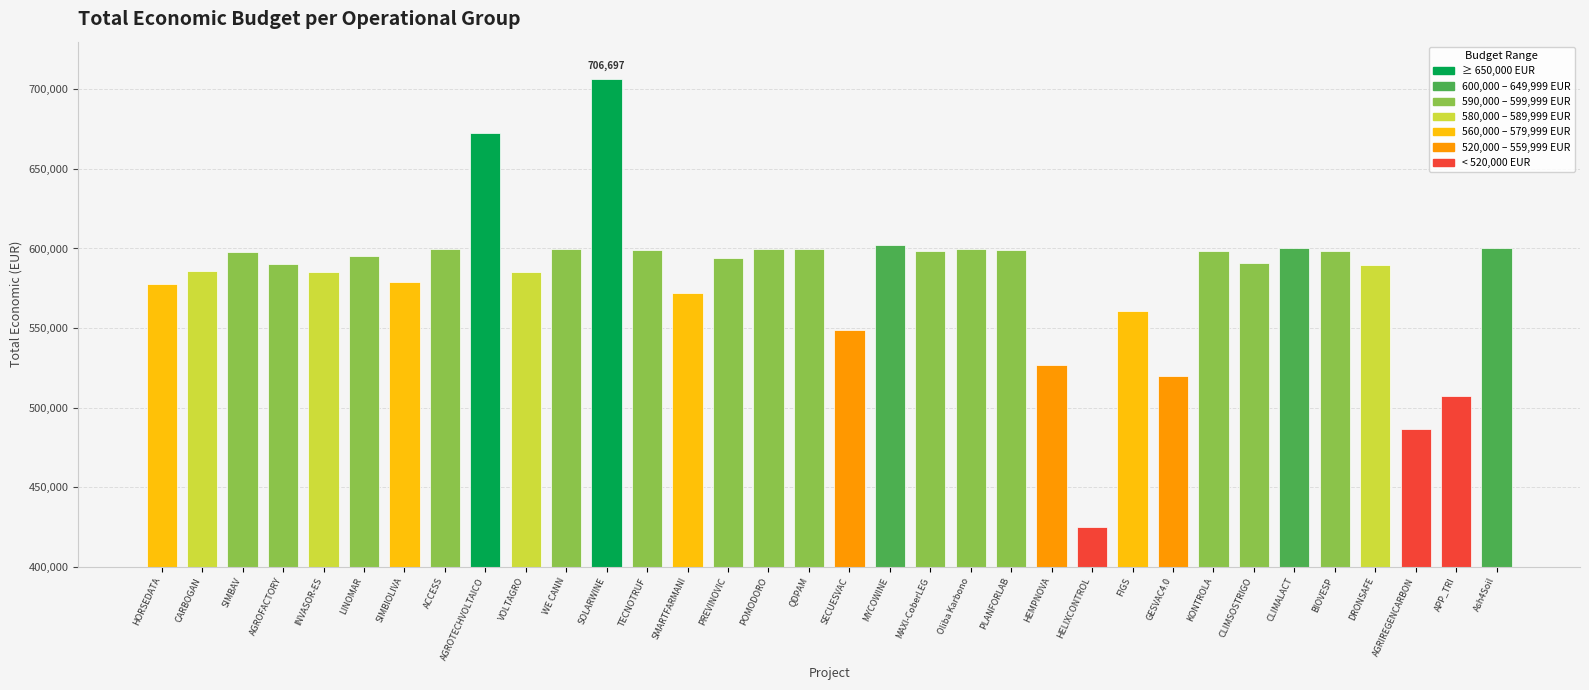

What is the minimum value shown in the chart?

424720